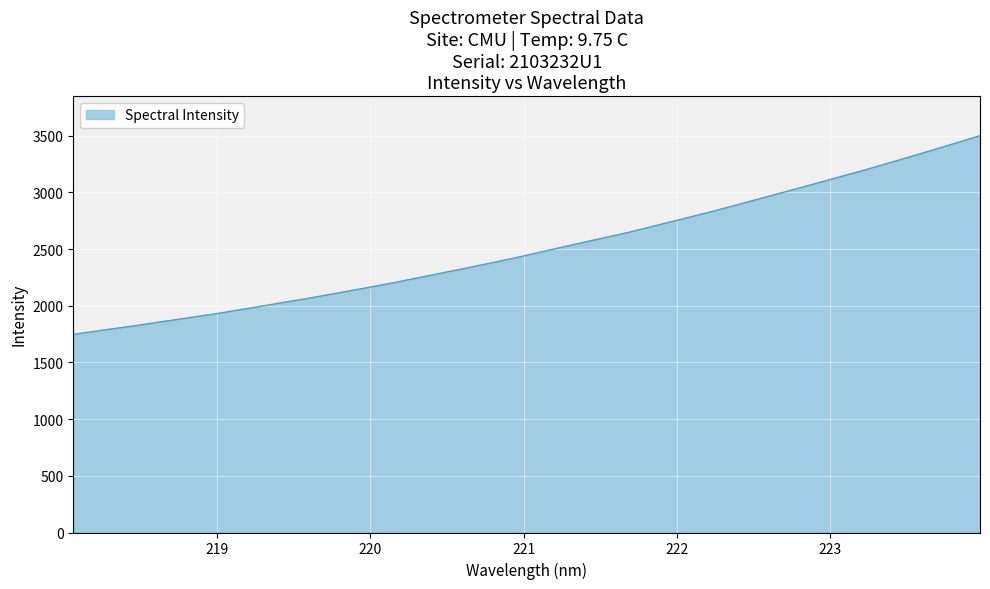

What is the minimum value shown in the chart?

1747.5